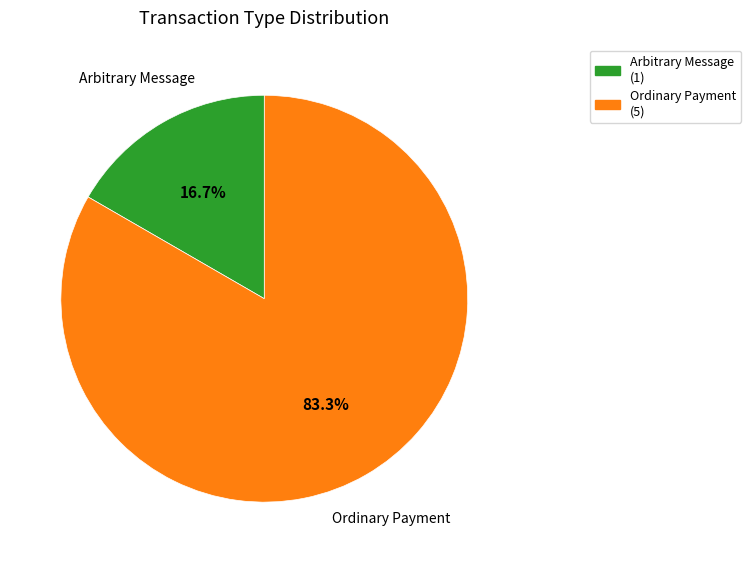

Which category has the biggest portion of the pie?

Ordinary Payment